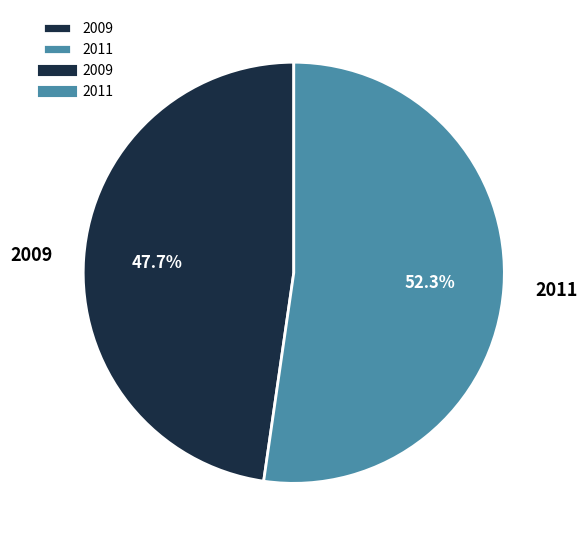

To the nearest percent, what is the combined percentage of 2011 and 2009?

100%